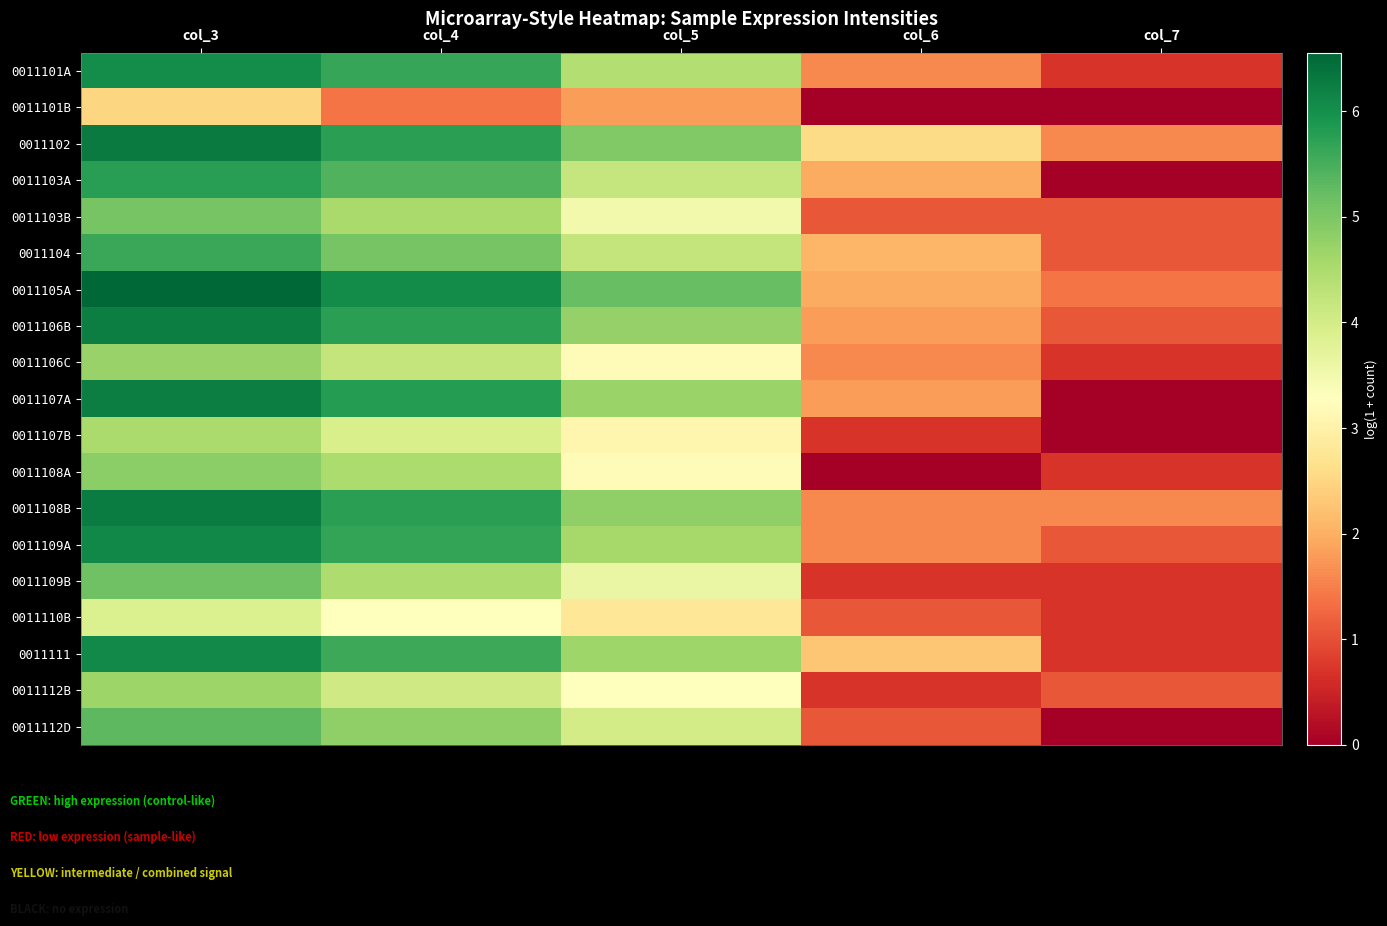

How many series are shown in this chart?

19